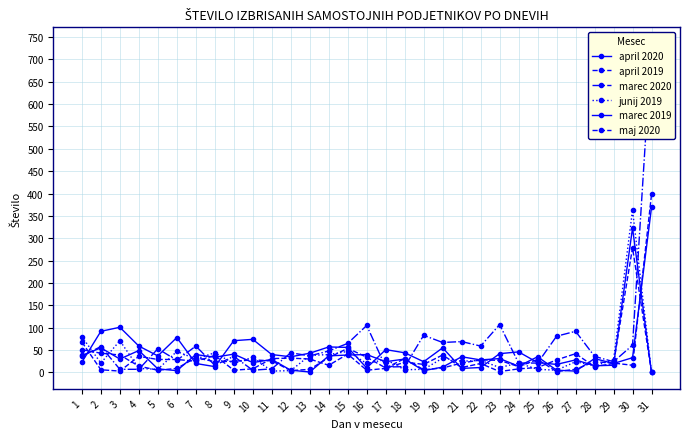

Which series has the largest total across all categories?

marec 2020